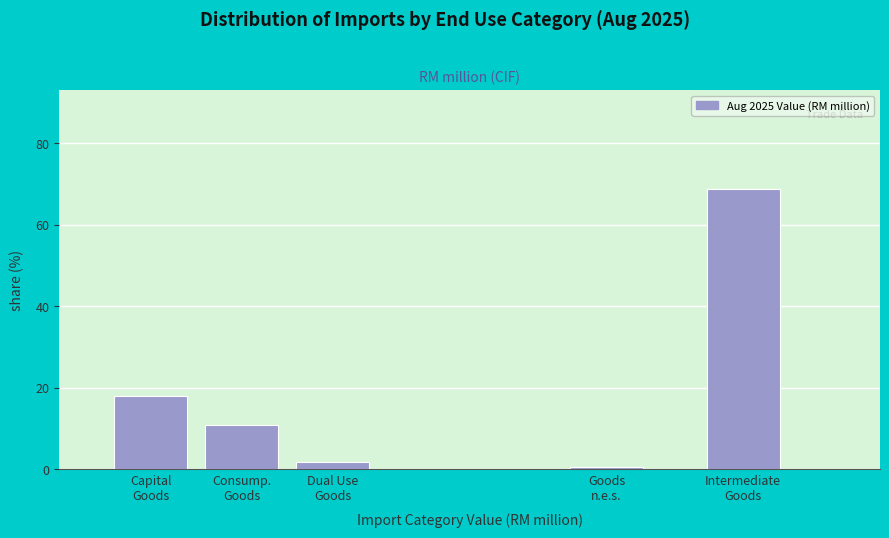

Reading left to right, extract all data points from this chart.

18.0	10.8	1.8	0.7	68.8